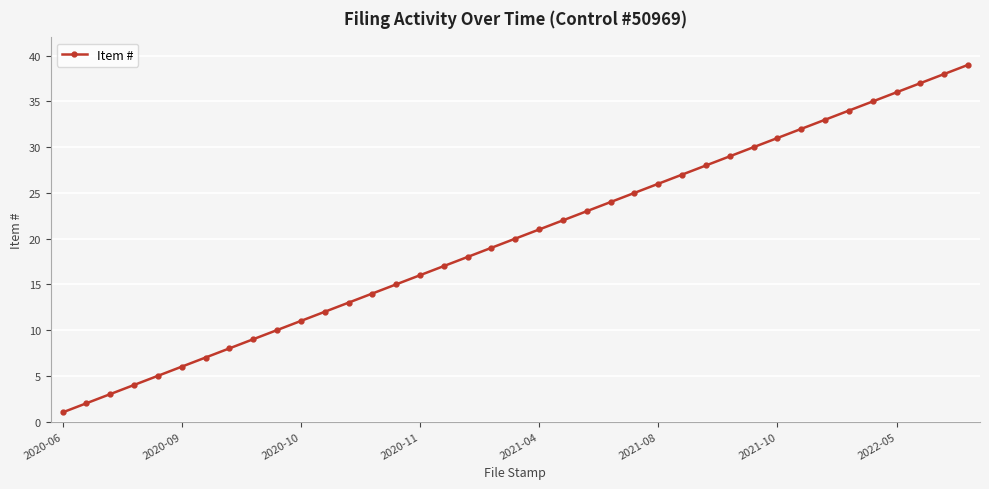

True or false: the data has more than 2 interior local peaks.

False